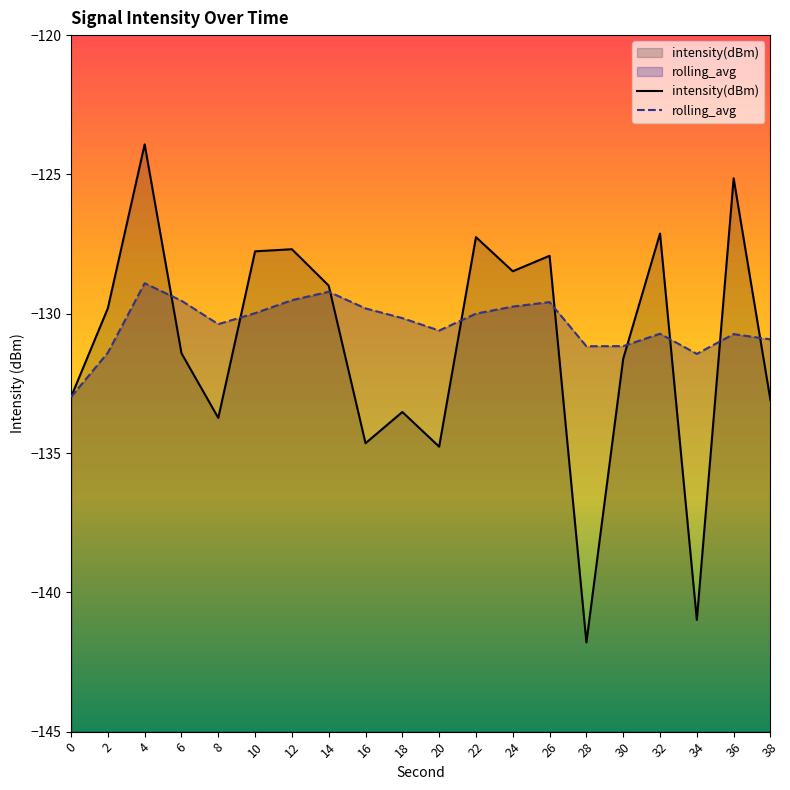

Reading left to right, what are all the values shown in this chart?

intensity(dBm): 0=-133.0	2=-129.8	4=-123.9	6=-131.4	8=-133.7	10=-127.8	12=-127.7	14=-129.0	16=-134.6	18=-133.5	20=-134.8	22=-127.3	24=-128.5	26=-127.9	28=-141.8	30=-131.6	32=-127.1	34=-141.0	36=-125.1	38=-133.1
rolling_avg: 0=-133.0	2=-131.4	4=-128.9	6=-129.5	8=-130.4	10=-130.0	12=-129.5	14=-129.2	16=-129.8	18=-130.2	20=-130.6	22=-130.0	24=-129.7	26=-129.6	28=-131.2	30=-131.2	32=-130.7	34=-131.4	36=-130.7	38=-130.9